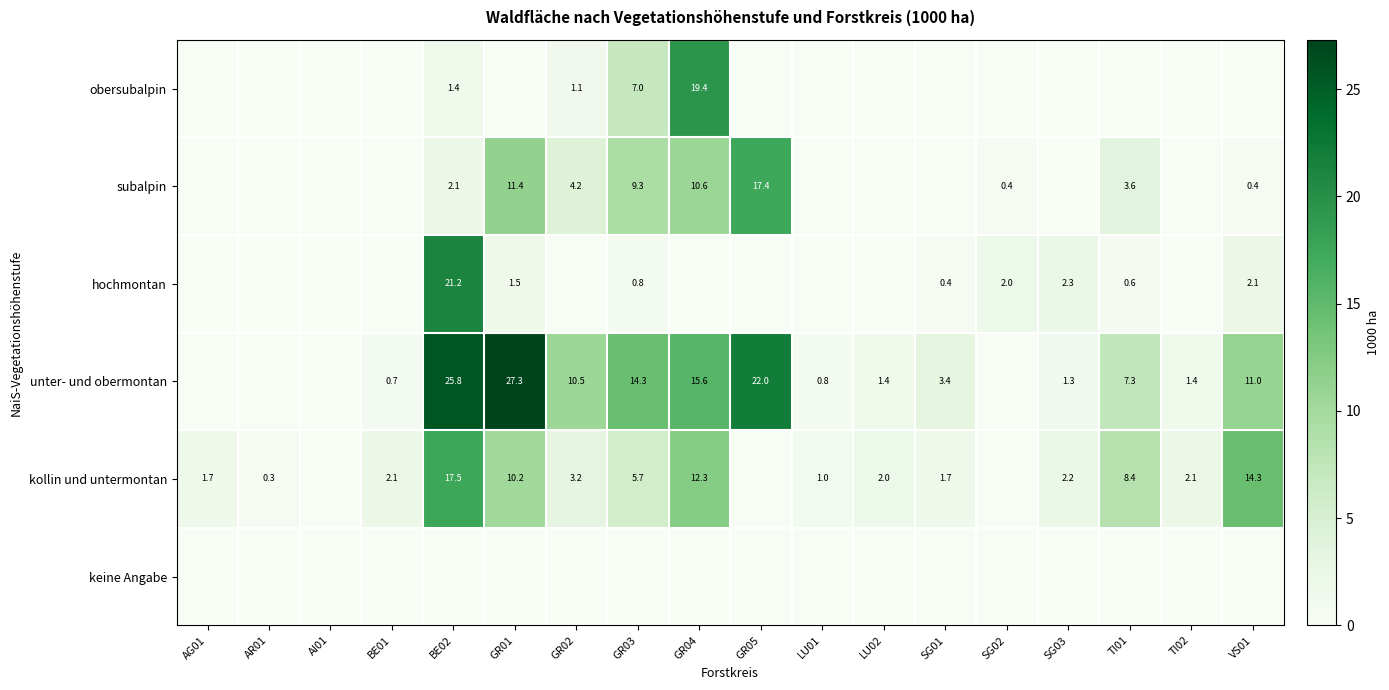

Between BE02 and GR01, which is larger?

BE02